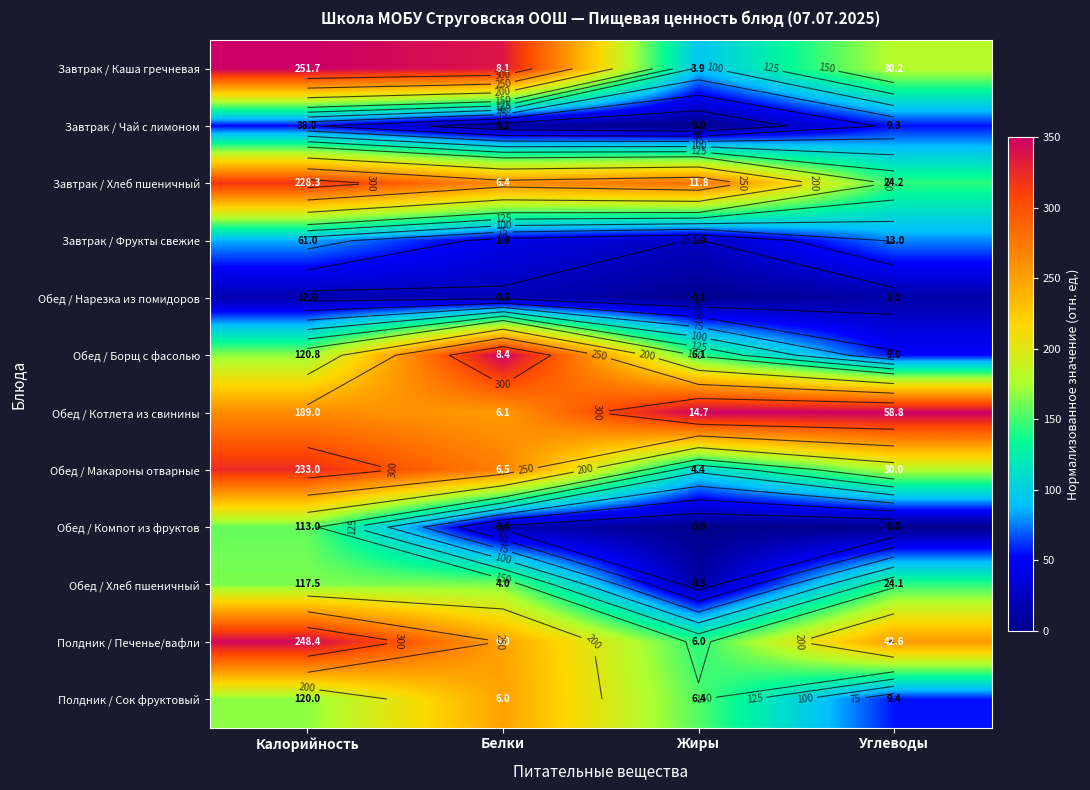

At which category does the chart reach its peak across all series?

Калорийность